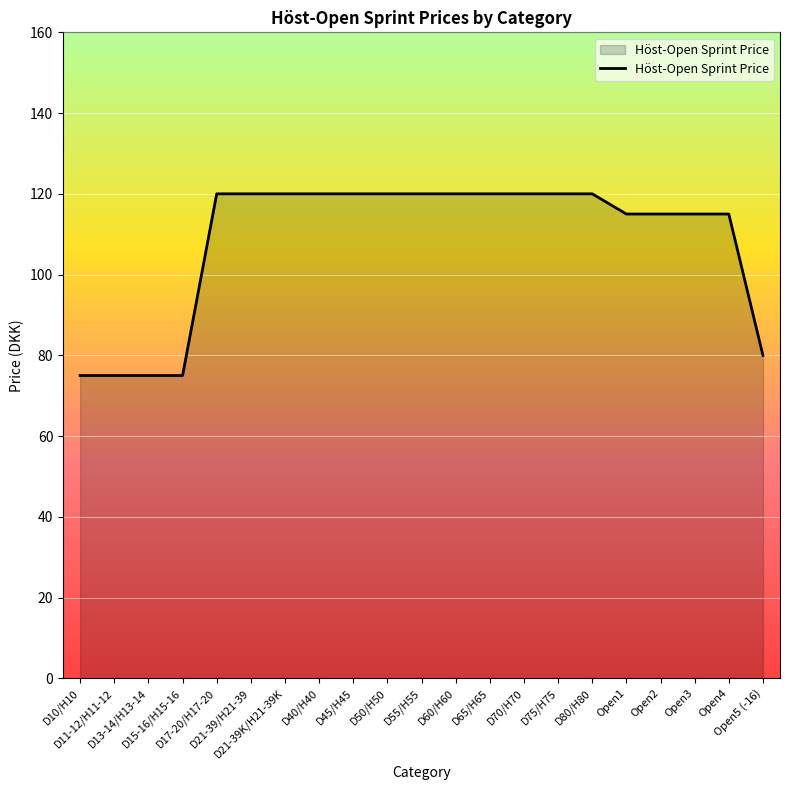

What position from the left is D21-39/H21-39?

6